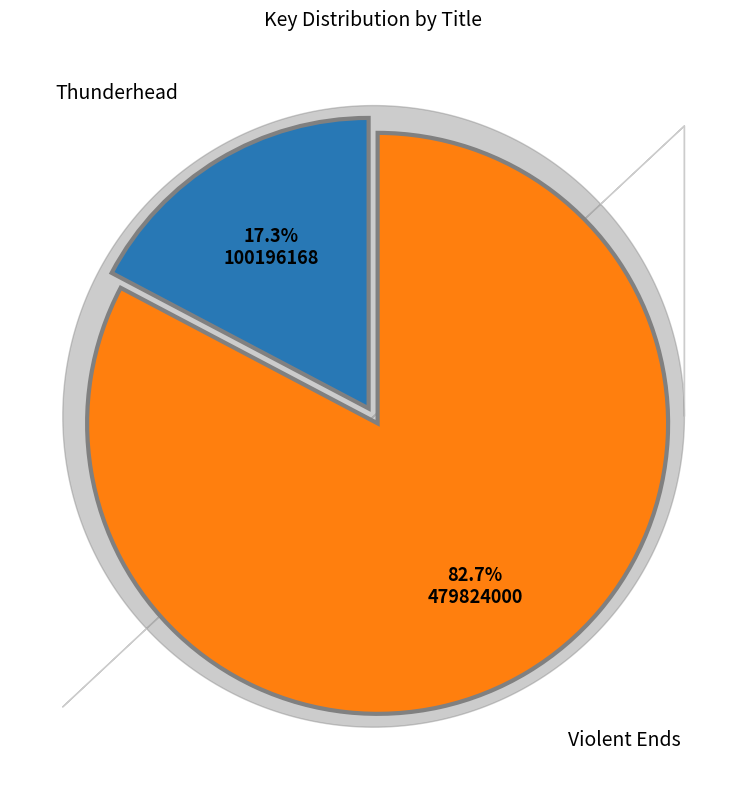

Does any single category account for the majority?

Yes